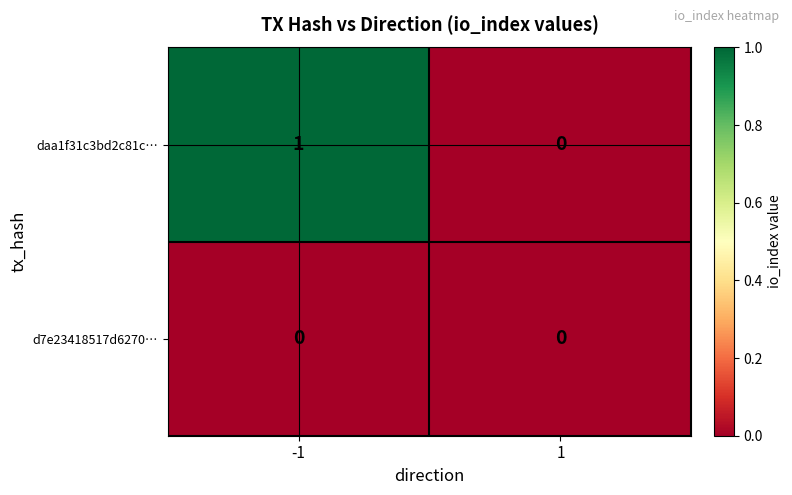

Which series has the largest total across all categories?

daa1f31c3bd2c81c…